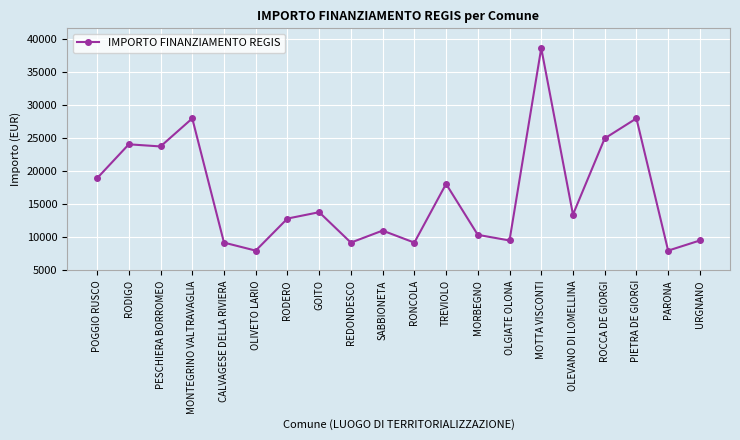

How many categories are shown in the chart?

20